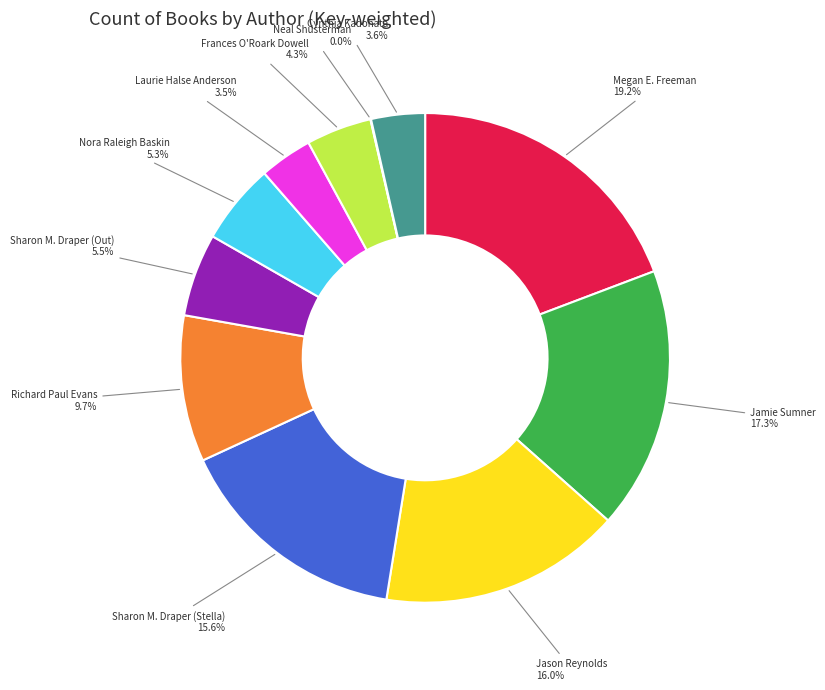

Is there a majority slice in this chart?

No